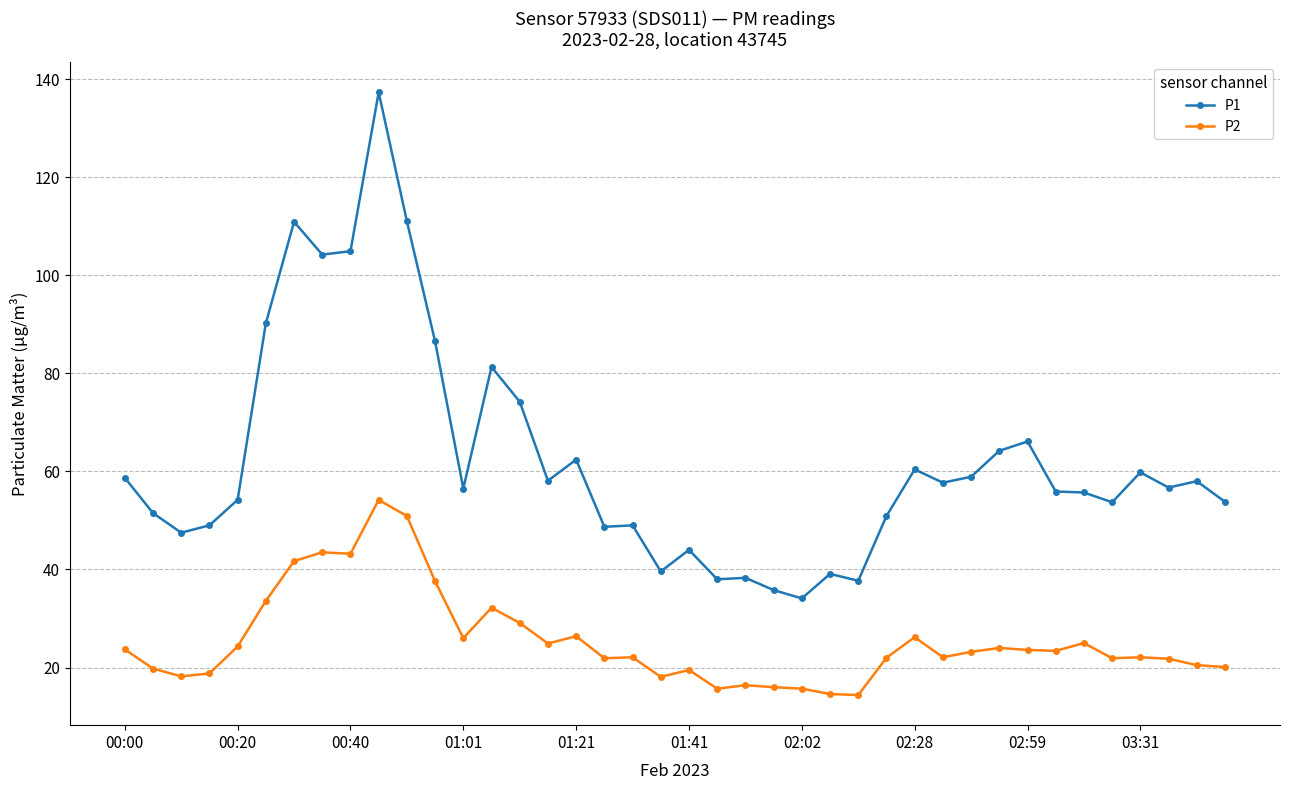

Which series has the largest range (max minus min)?

P1